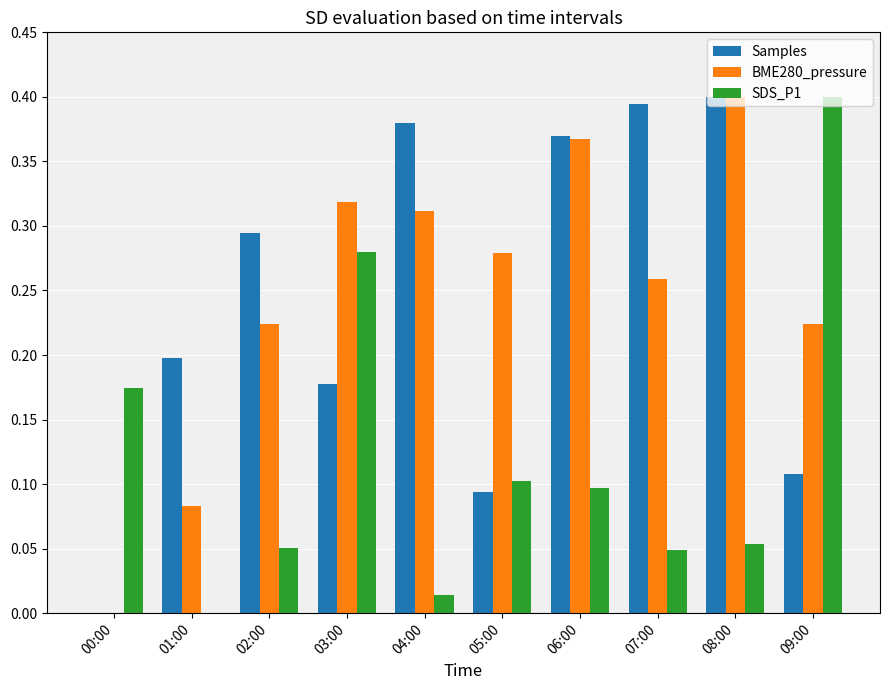

Is the value of BME280_pressure at 06:00 greater than the value of Samples at 05:00?

Yes